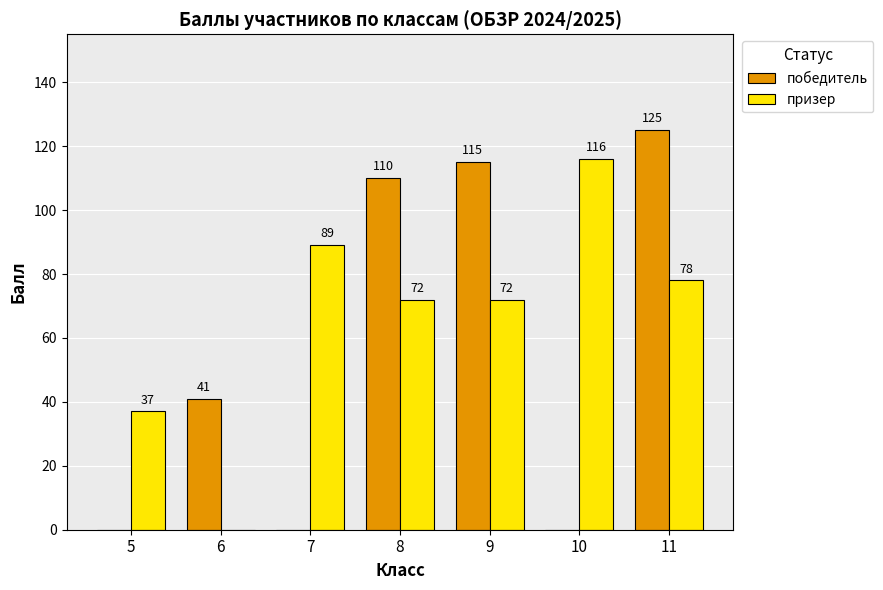

At which category is the sum across all series the highest?

11